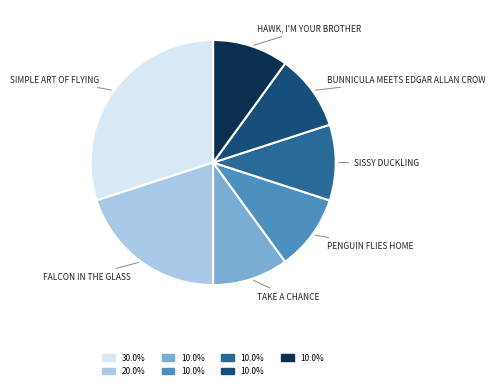

Is there a majority slice in this chart?

No